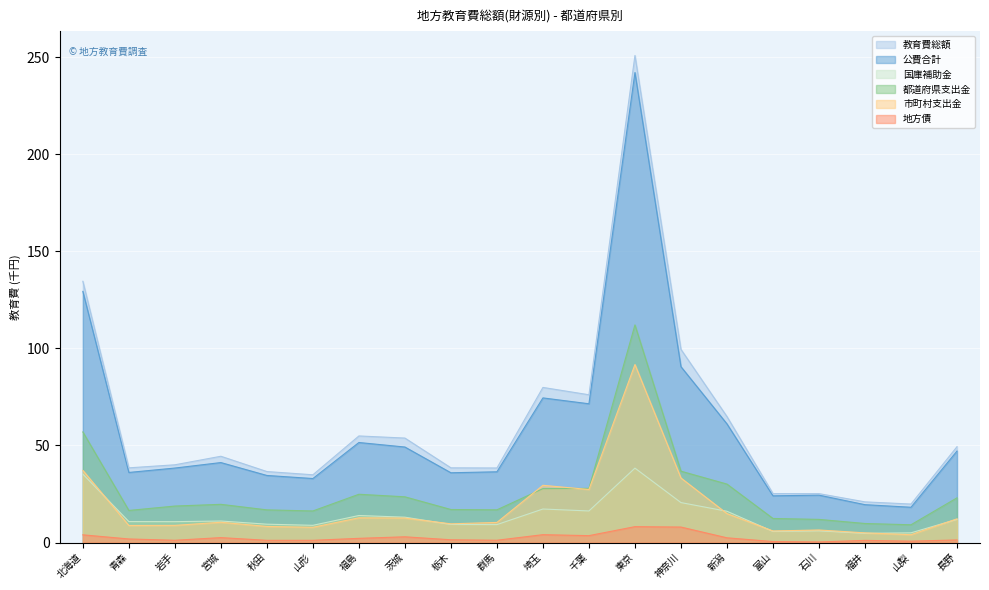

Reading left to right, what are all the values shown in this chart?

教育費総額: 134.6	38.5	40.0	44.4	36.6	34.9	54.9	53.8	38.5	38.4	79.9	76.1	250.9	99.5	64.9	25.2	25.2	20.9	19.8	49.4
公費合計: 129.4	36.1	38.4	41.2	34.6	33.0	51.5	49.2	35.9	36.4	74.5	71.5	242.1	90.6	61.1	24.1	24.4	19.5	18.2	47.1
国庫補助金: 35.3	10.8	10.8	11.1	9.4	8.9	13.9	13.1	9.3	9.2	17.3	16.3	38.3	20.6	16.1	5.7	6.0	4.7	5.0	11.9
都道府県支出金: 57.0	16.5	18.8	19.7	16.8	16.3	24.9	23.5	17.0	16.8	27.8	27.9	112.1	36.8	30.1	12.4	11.9	9.8	9.1	23.0
市町村支出金: 37.2	8.8	8.8	10.4	8.3	7.8	12.7	12.6	9.6	10.4	29.5	27.3	91.7	33.2	14.9	6.0	6.5	5.0	4.0	12.2
地方債: 4.0	1.8	1.2	2.5	1.1	1.1	2.2	2.9	1.4	1.2	4.0	3.5	8.2	8.0	2.4	0.5	0.3	1.1	0.7	1.3